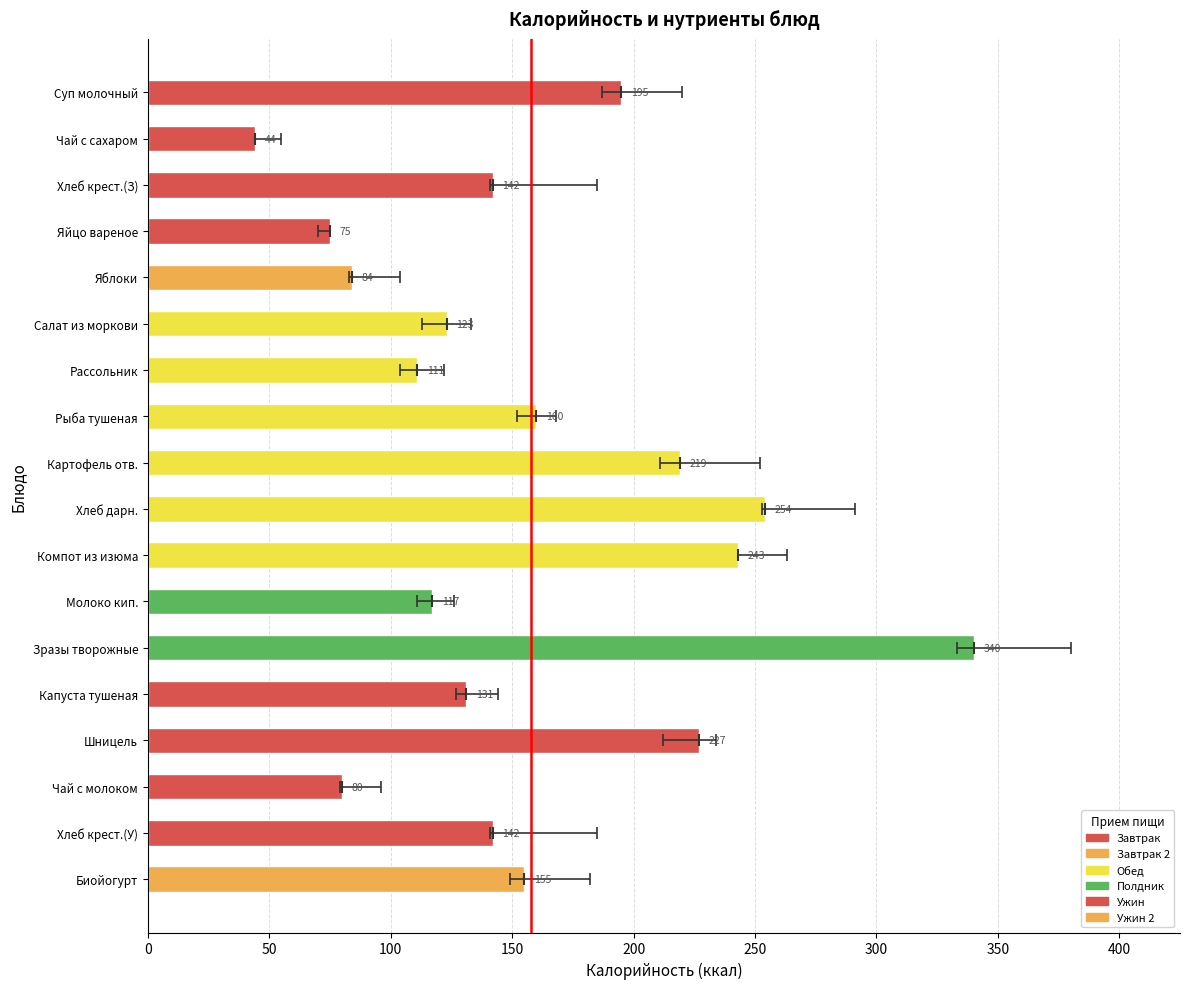

The value of Жиры at Картофель отварной is 8. True or false?

True